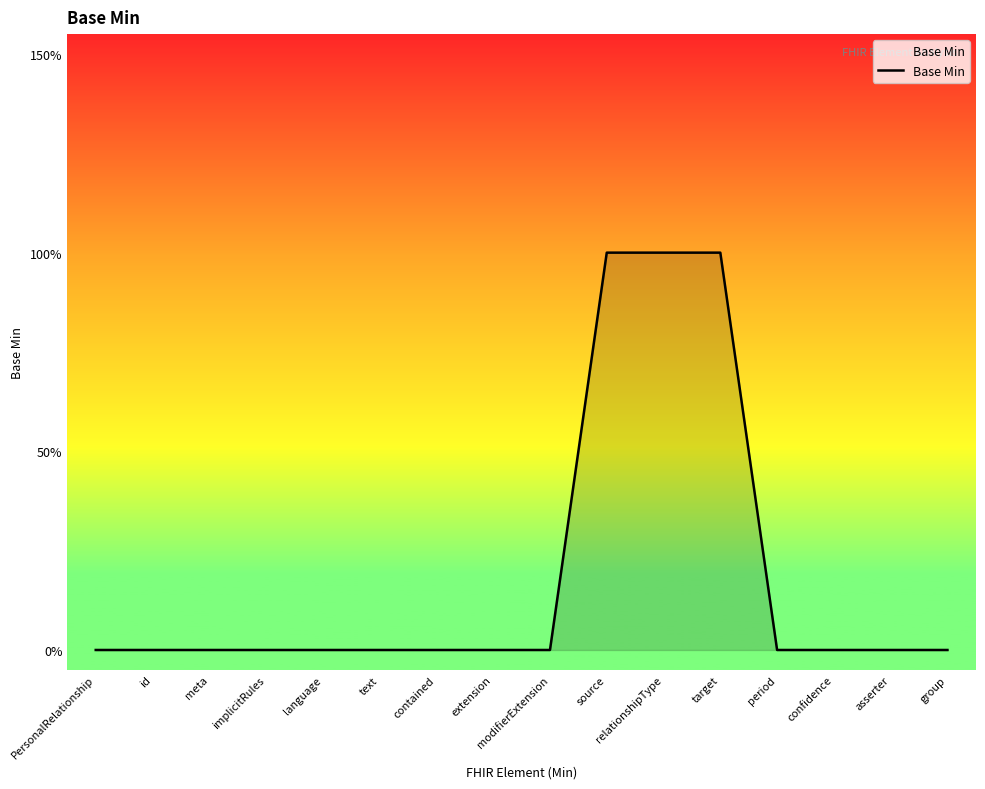

Does the chart have visible grid lines?

No